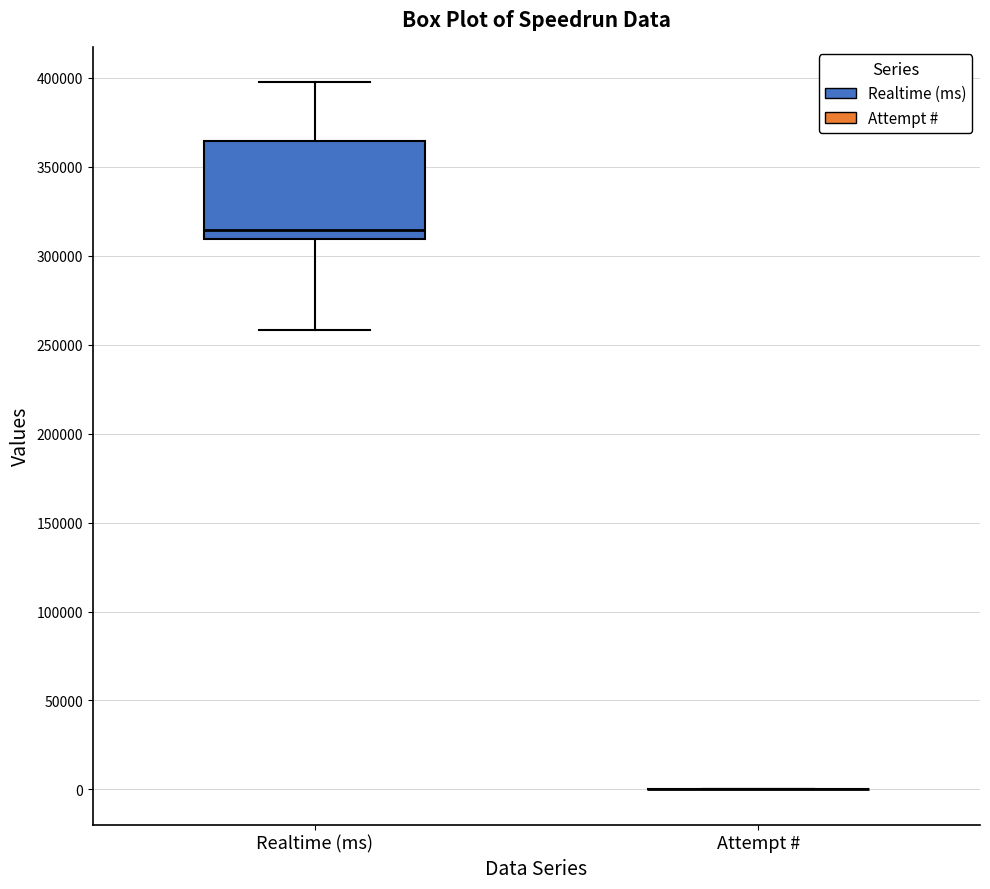

Comparing the boxes themselves (not the whiskers), which one is the tallest?

Realtime (ms)